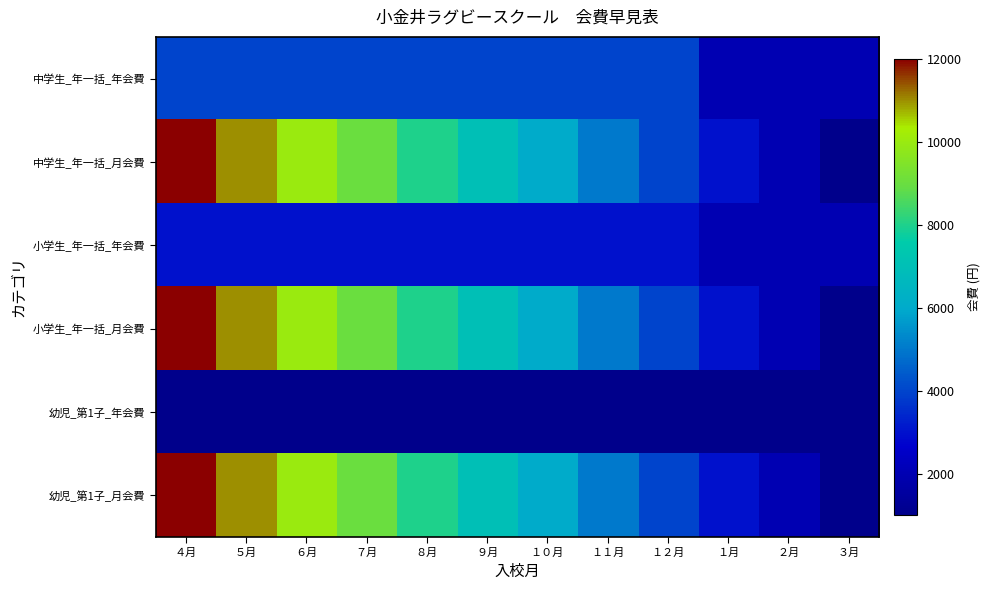

What is the total value across all series at １２月?

20000